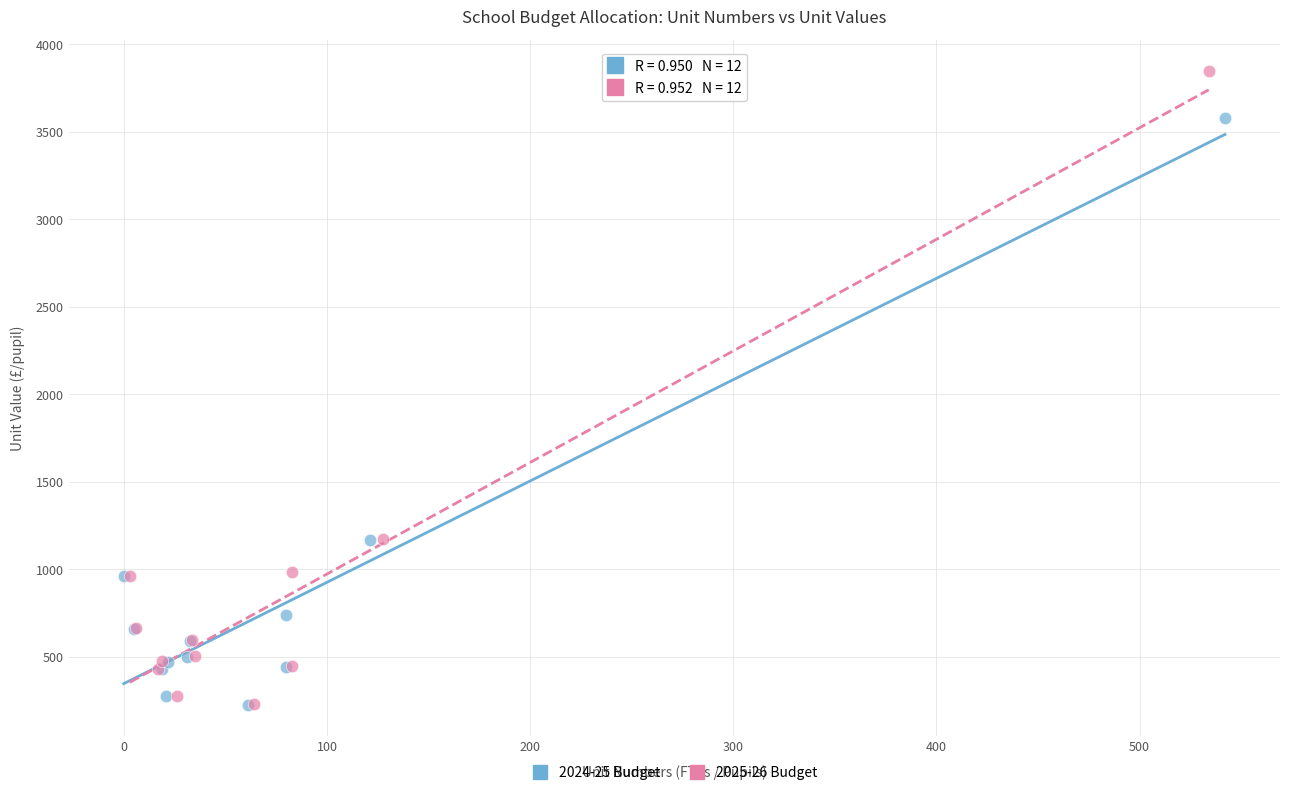

Which series contains the highest Y value?

2025-26 Budget